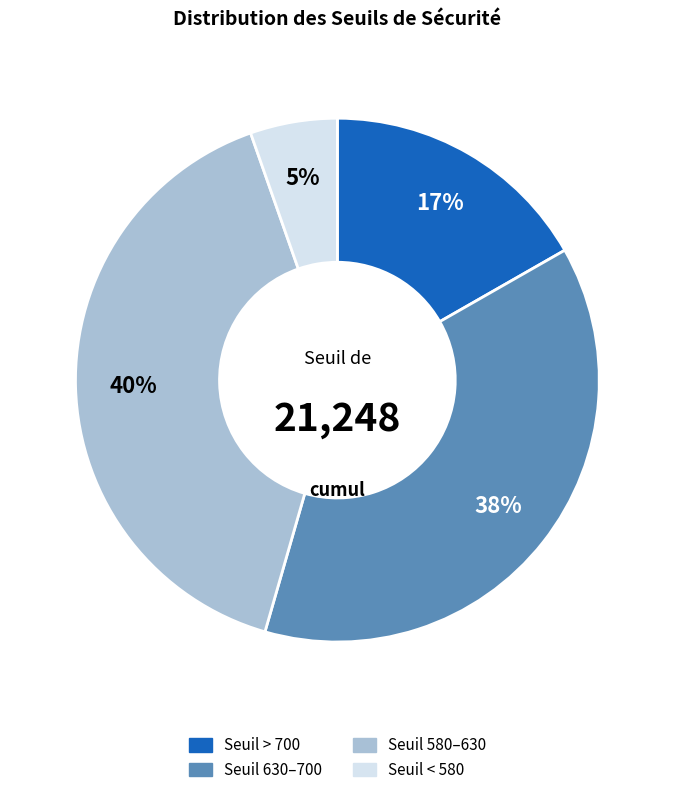

To the nearest percent, what is the difference between the largest and smallest slice percentages?

35%